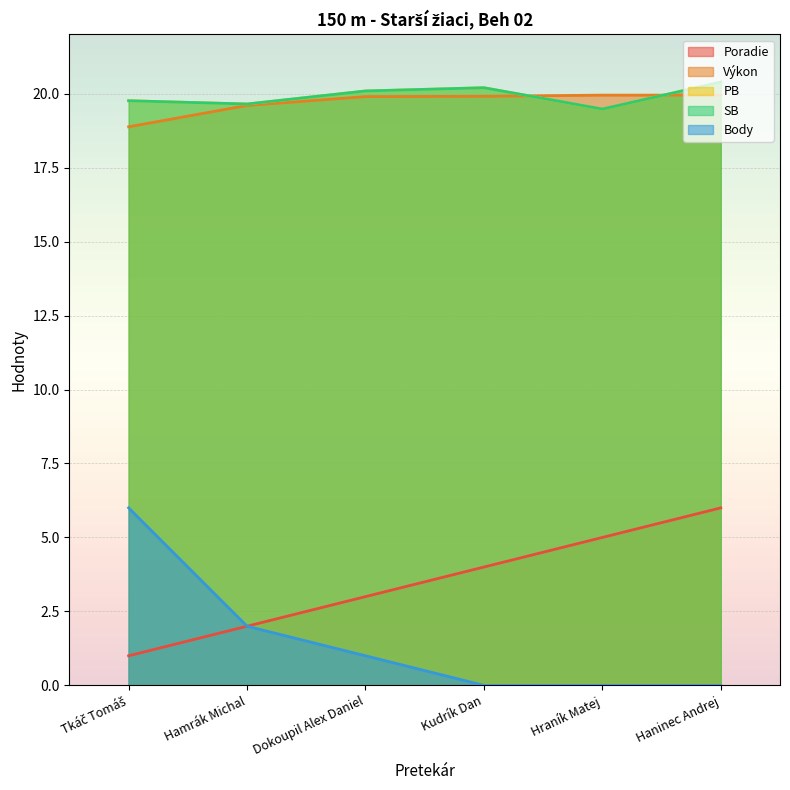

How many values in the Body series are below 1?

3